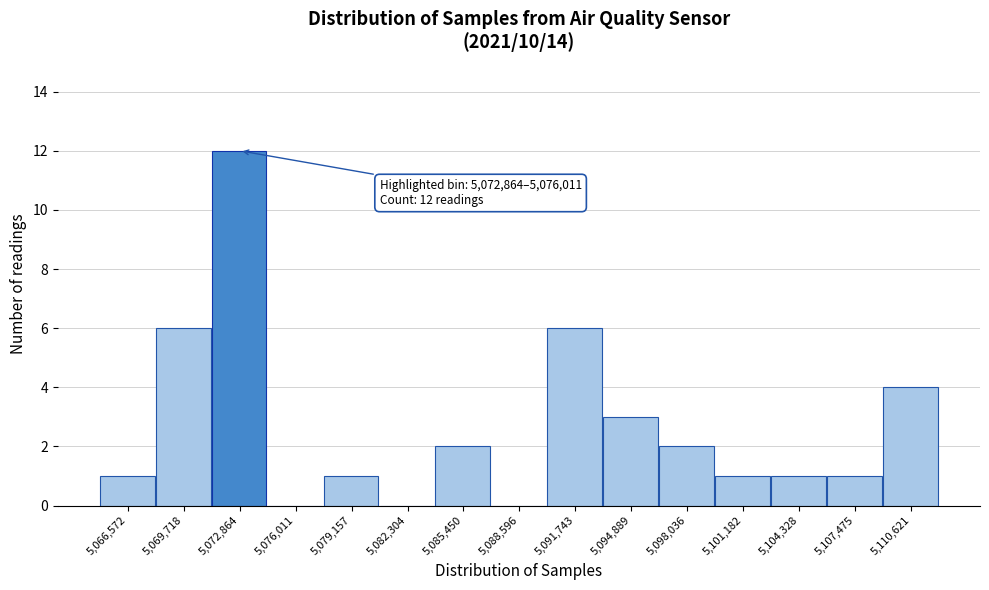

Reading left to right, extract all data points from this chart.

5,066,572=1	5,069,718=6	5,072,864=12	5,076,011=0	5,079,157=1	5,082,304=0	5,085,450=2	5,088,596=0	5,091,743=6	5,094,889=3	5,098,036=2	5,101,182=1	5,104,328=1	5,107,475=1	5,110,621=4